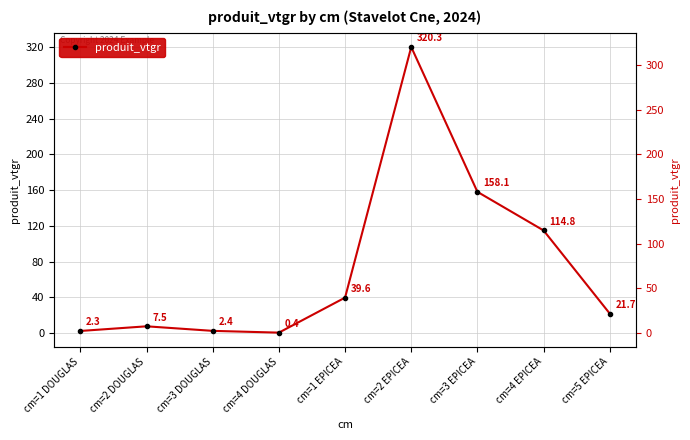

What is the difference between the values at cm=3 DOUGLAS and cm=5 EPICEA?

19.4